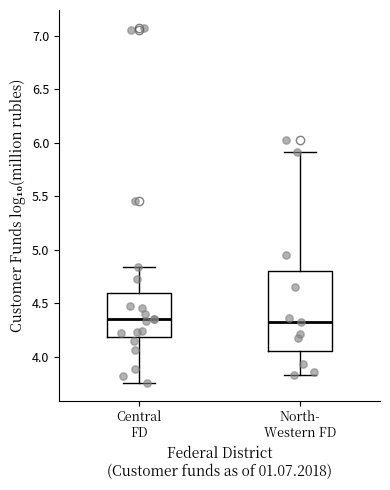

Comparing the boxes themselves (not the whiskers), which one is the tallest?

North- Western FD